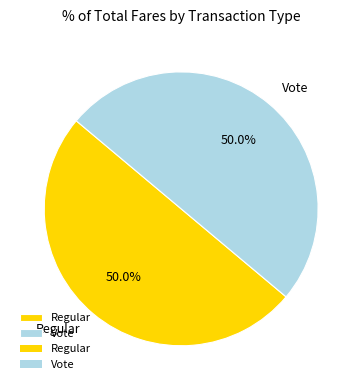

How many segments does this pie chart have?

2